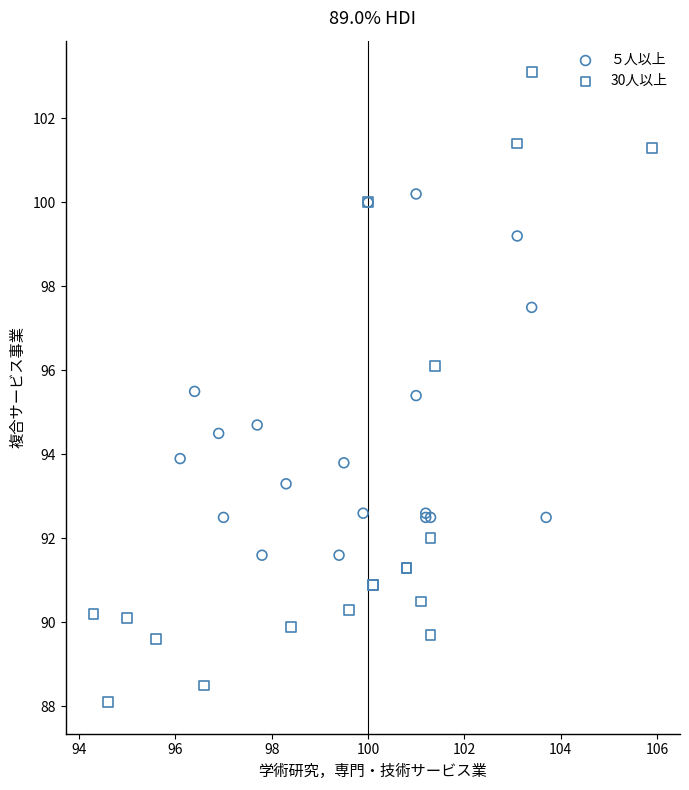

Which series reaches the minimum Y coordinate?

30人以上